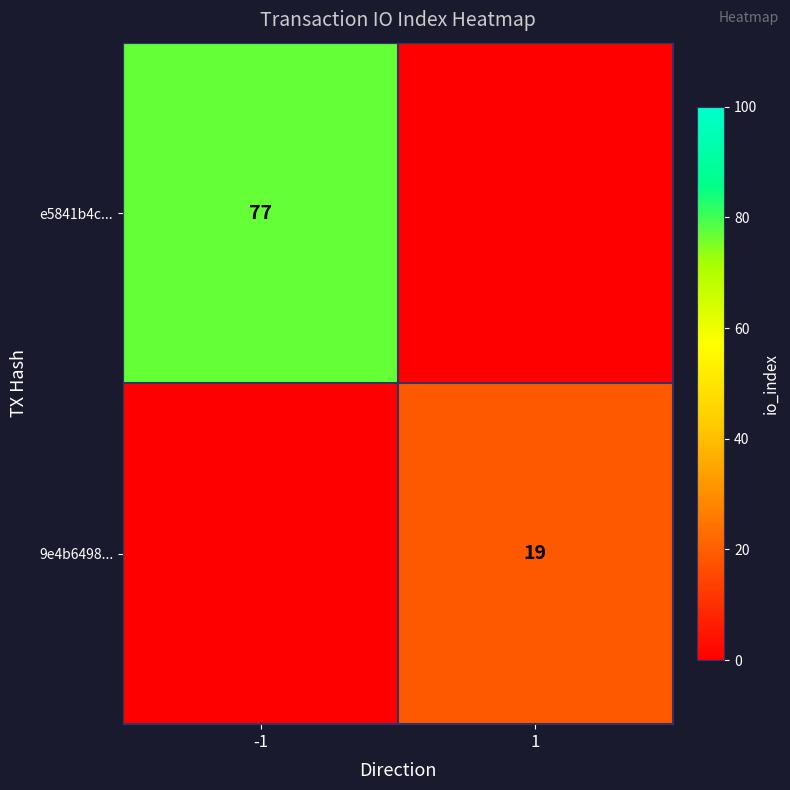

At how many categories does at least one series exceed 17?

2